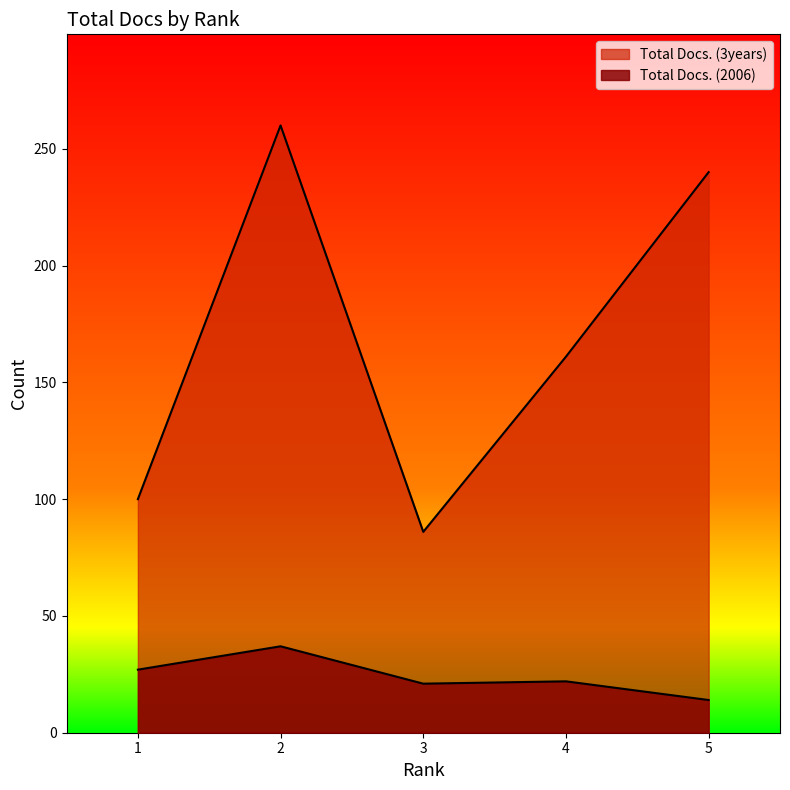

Reading left to right, list all the values displayed in this chart.

Total Docs. (2006): 27	37	21	22	14
Total Docs. (3years): 100	260	86	161	240